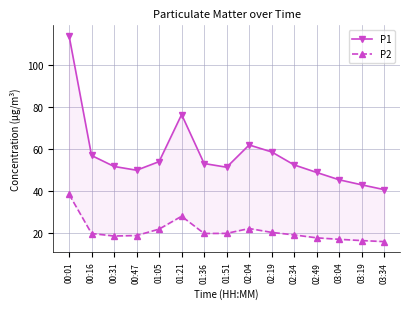

What is the difference between the P2 values at 03:19 and 03:34?

0.5